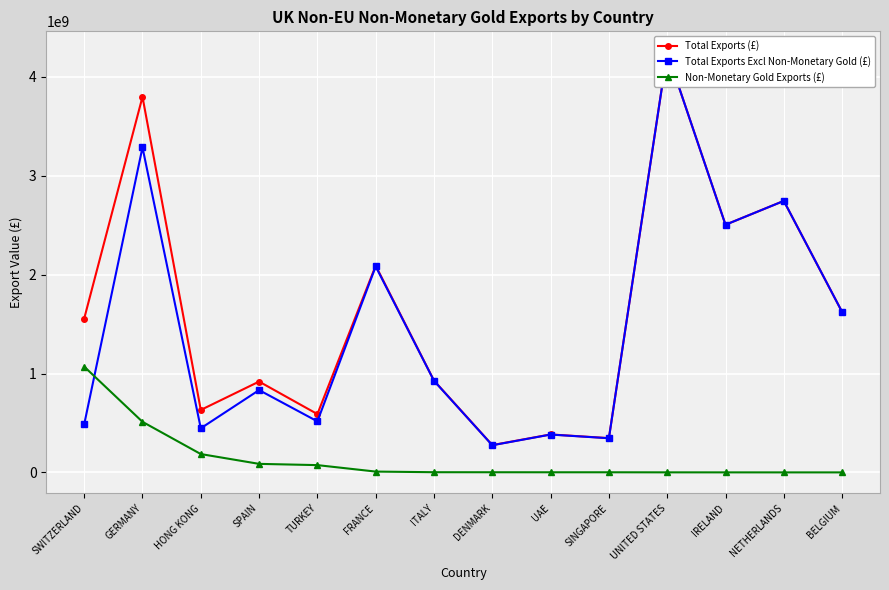

At how many categories does at least one series exceed 4220435448?

1